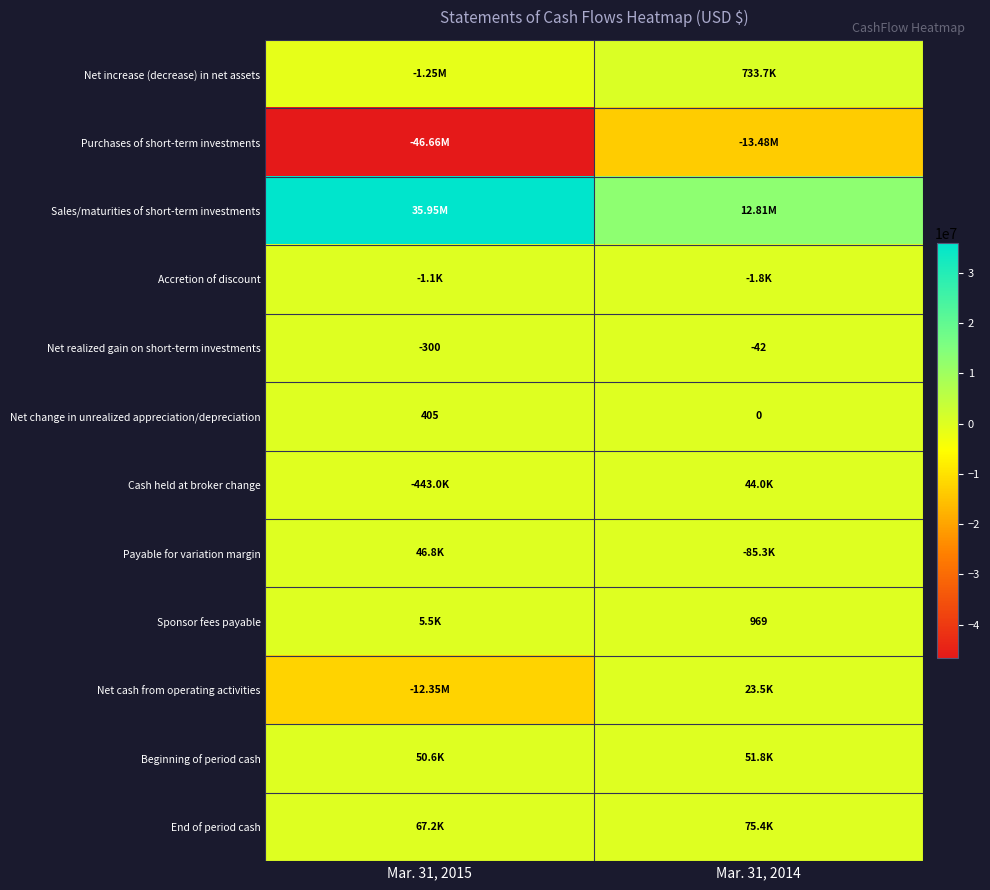

What is the sum of the Sales/maturities of short-term investments values at Mar. 31, 2015 and Mar. 31, 2014?

48762613